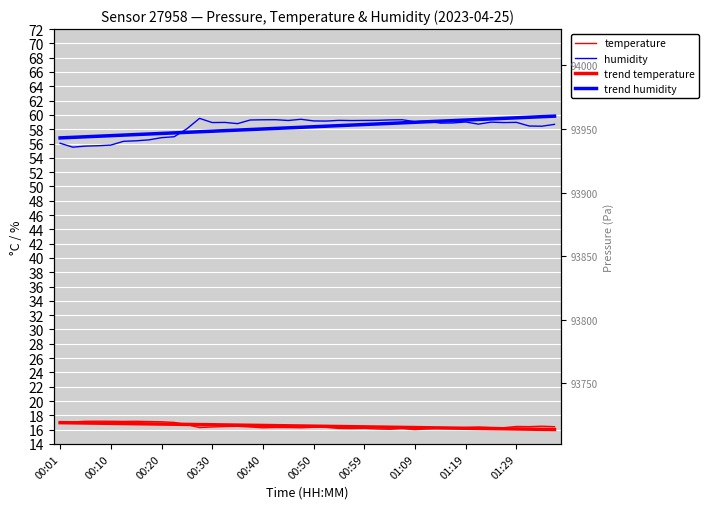

What is the value of the pressure point at the 15th from the left?

93806.1